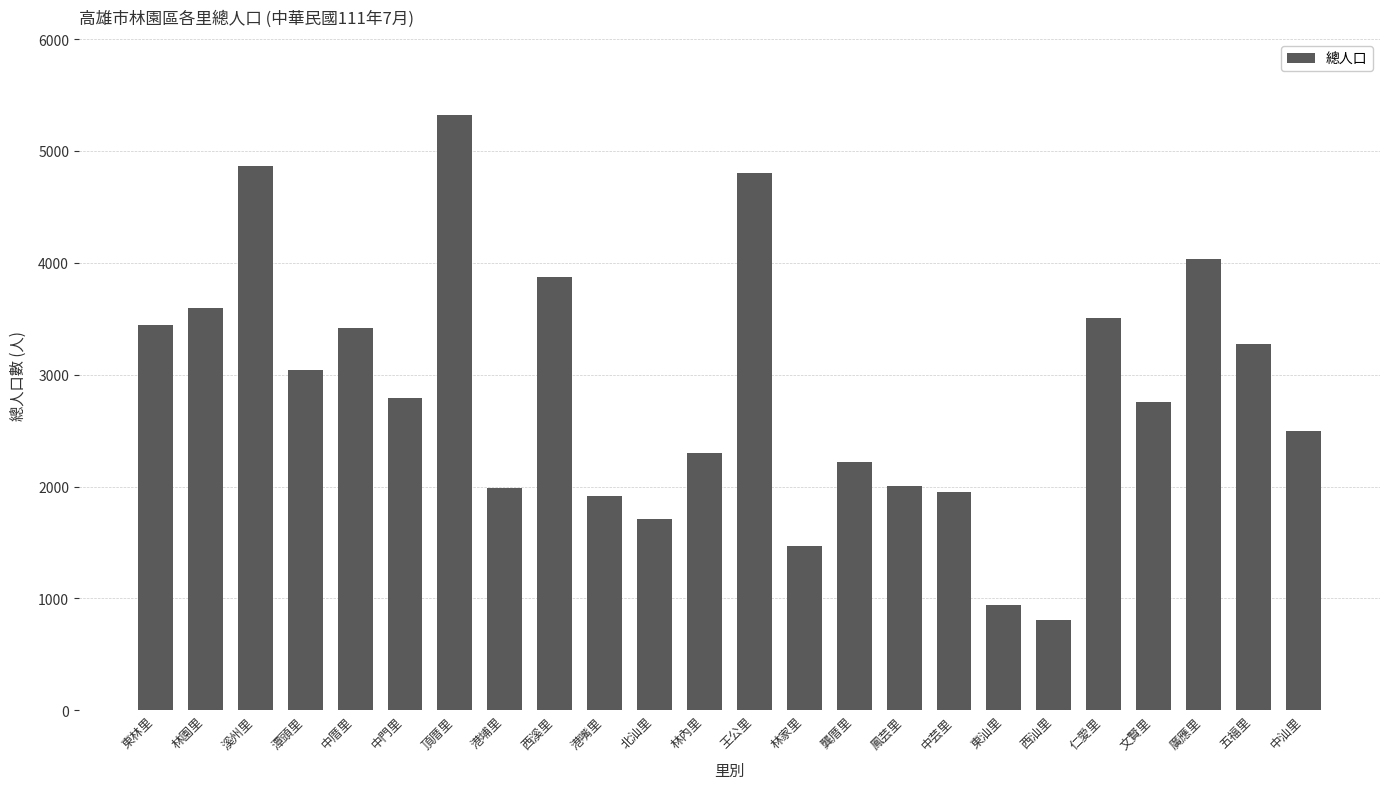

What is the change in value from 溪州里 to 港嘴里?

-2952